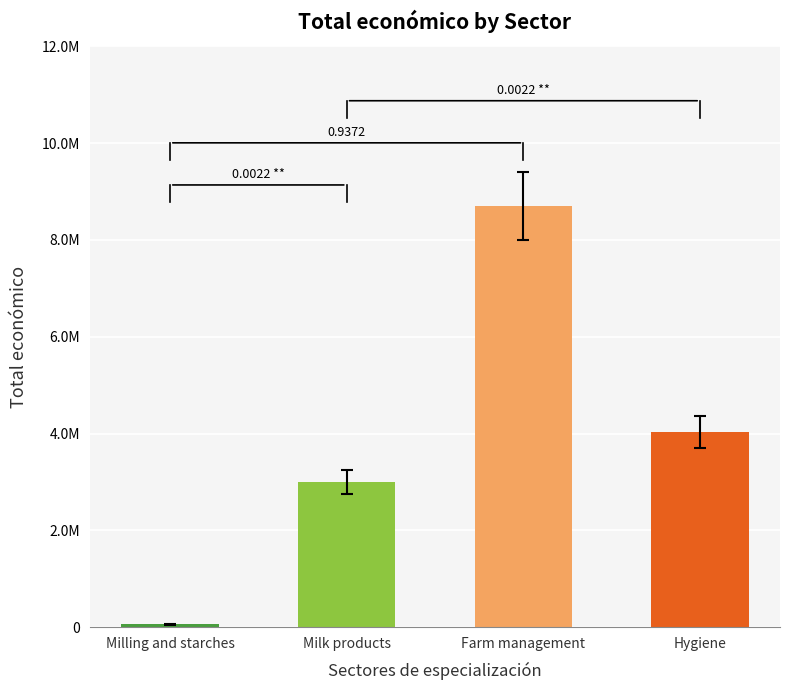

What is the greatest value displayed?

8701686